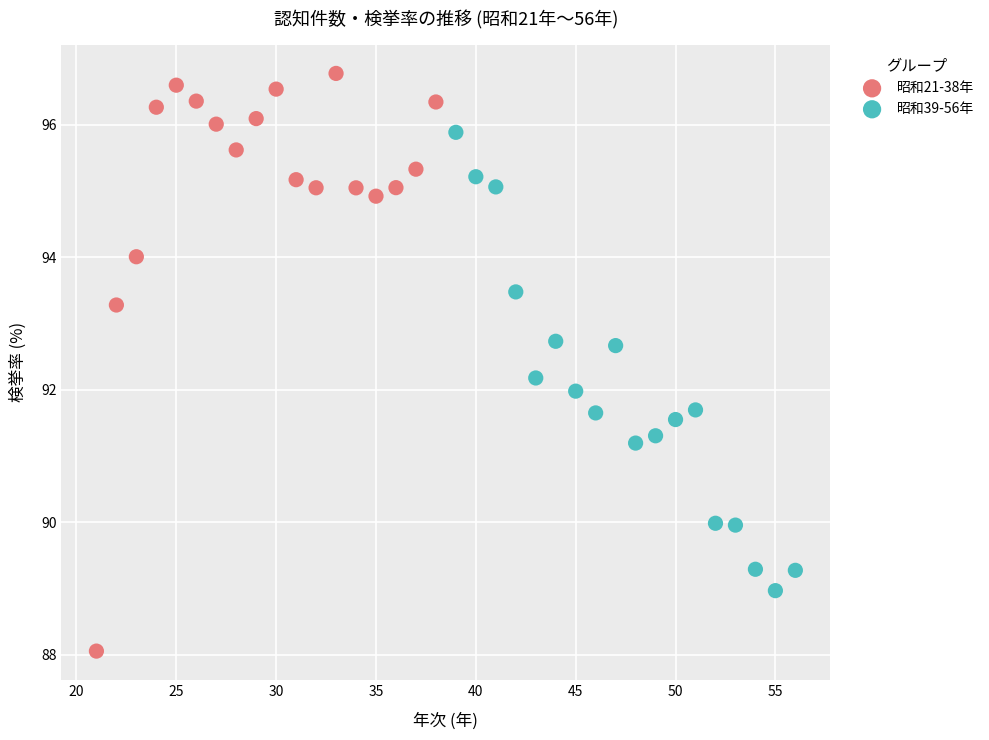

Which series contains the lowest Y value?

昭和21-38年